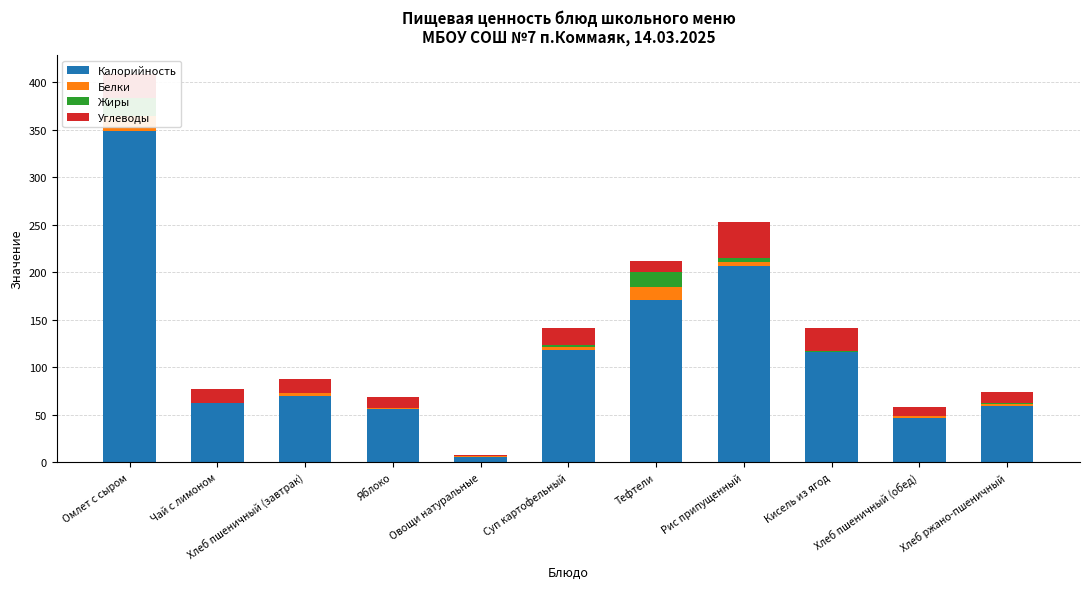

What is the sum of the Калорийность values at Суп картофельный and Омлет с сыром?

467.1